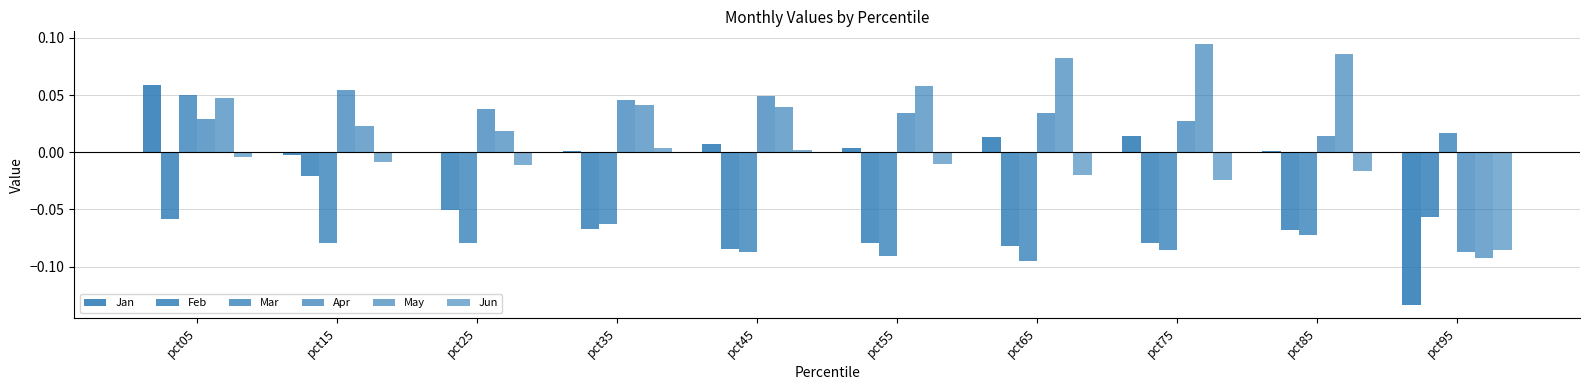

What is the average value of the Feb series?

-0.1